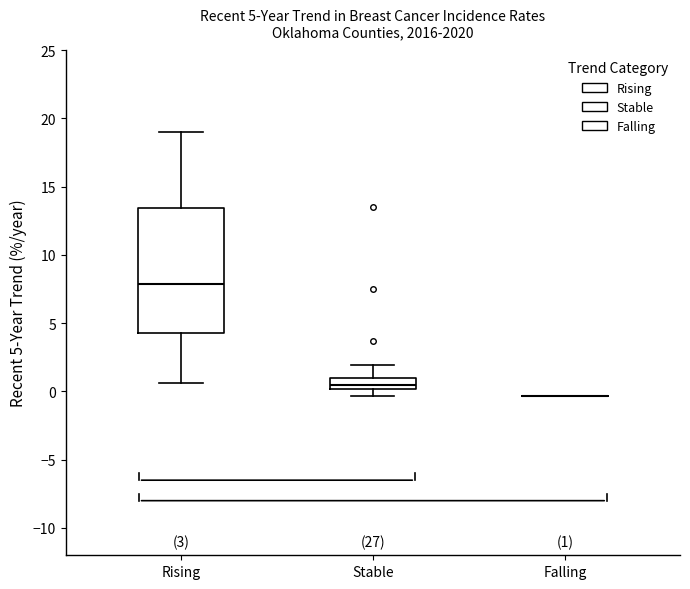

Which box is the tallest, from its lower edge to its upper edge?

Rising